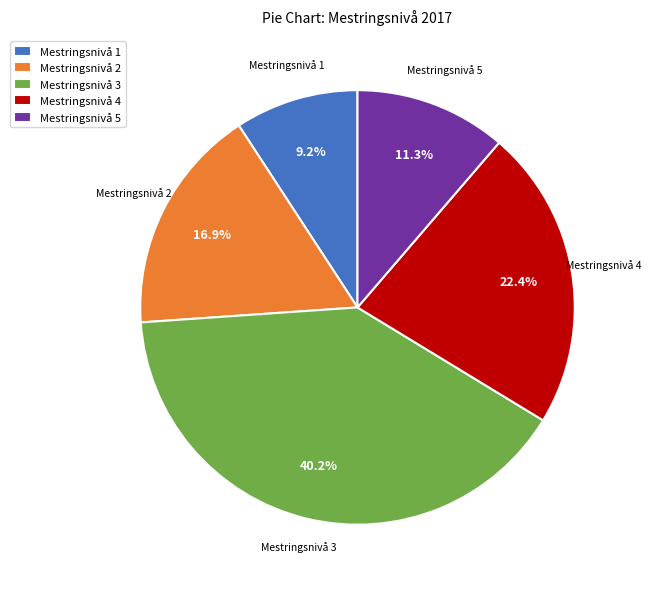

Is there a majority slice in this chart?

No